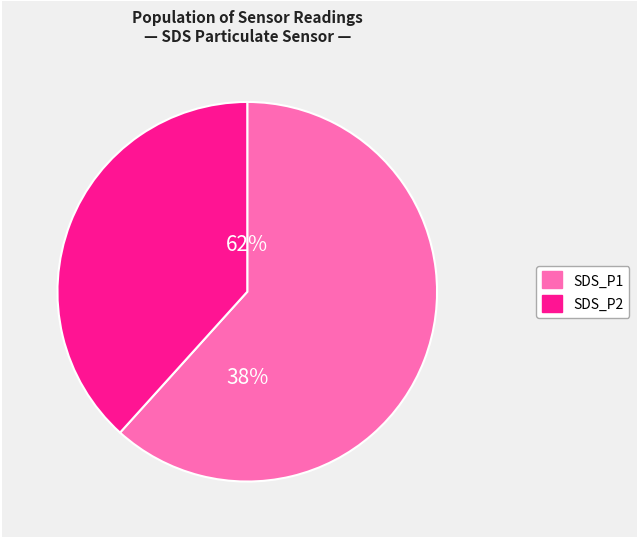

Does SDS_P2 account for over 50% of the chart?

No